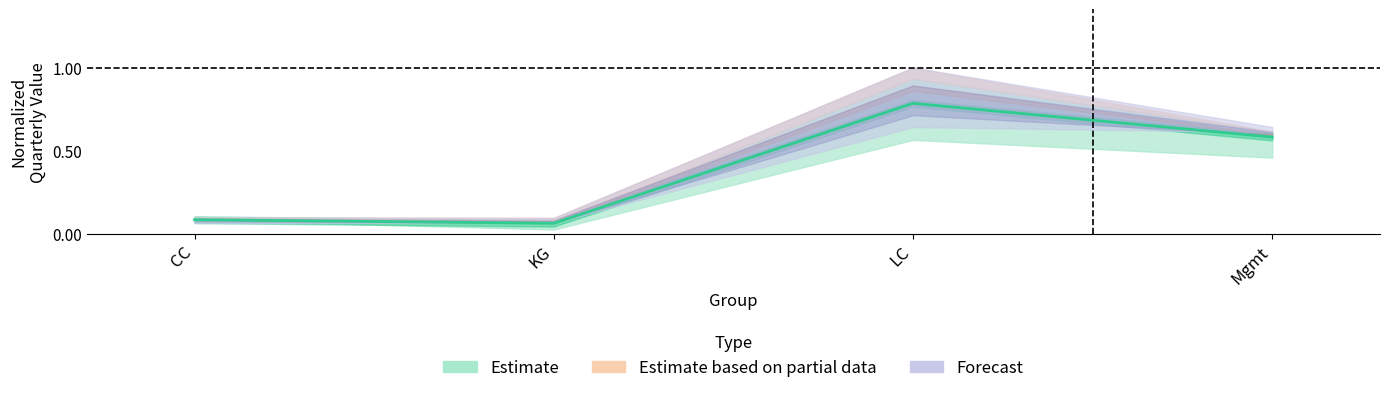

What is the label of the 2nd point from the left?

KG